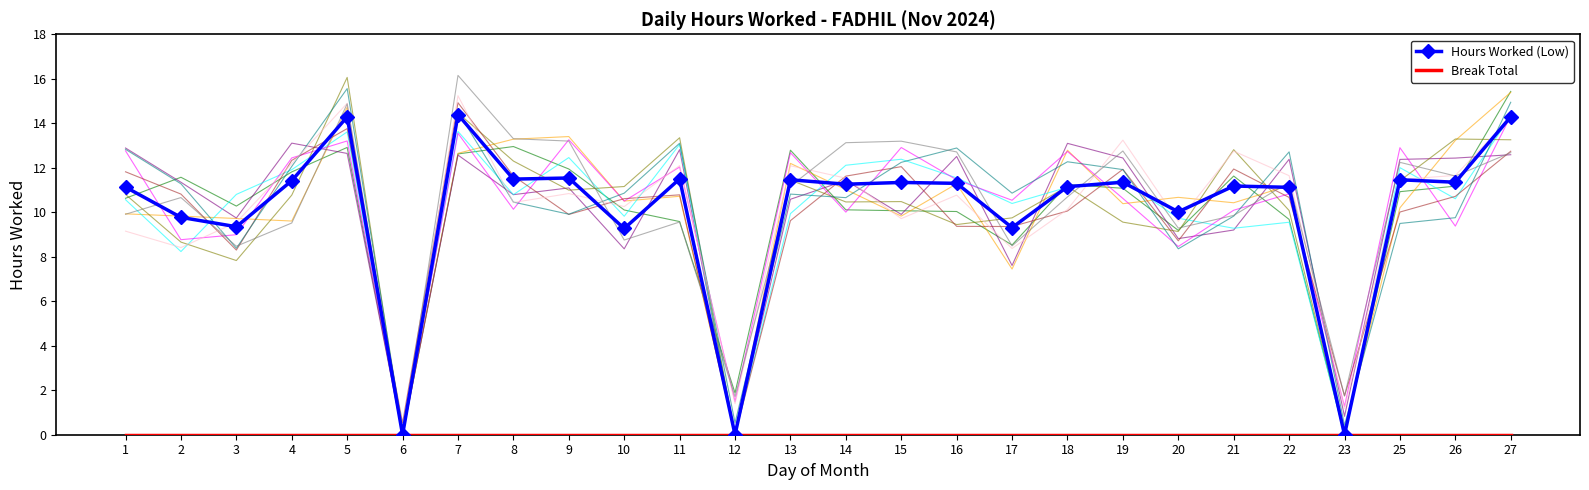

True or false: Break Total has more than 2 interior local peaks.

False